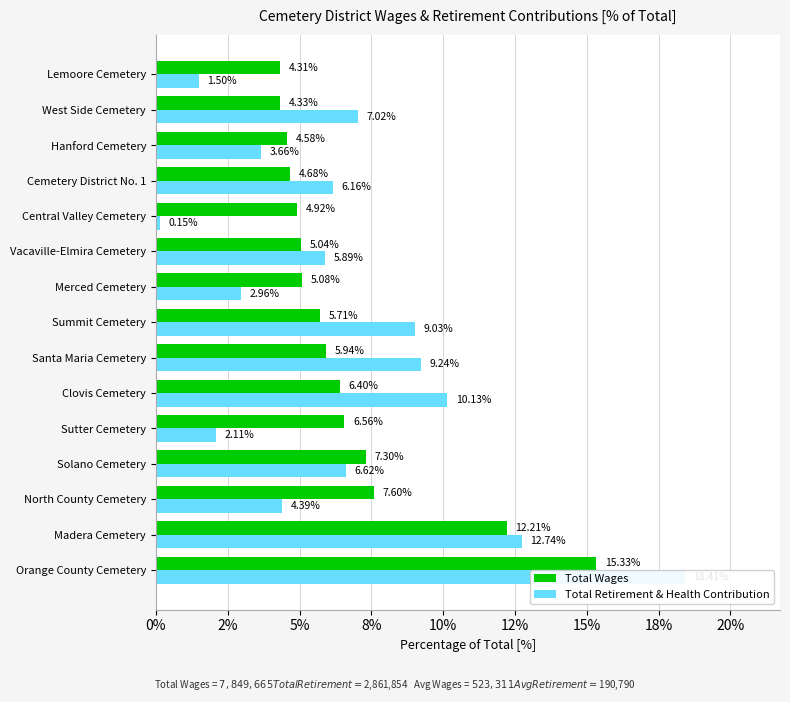

Which series has the largest range (max minus min)?

Total Retirement & Health Contribution